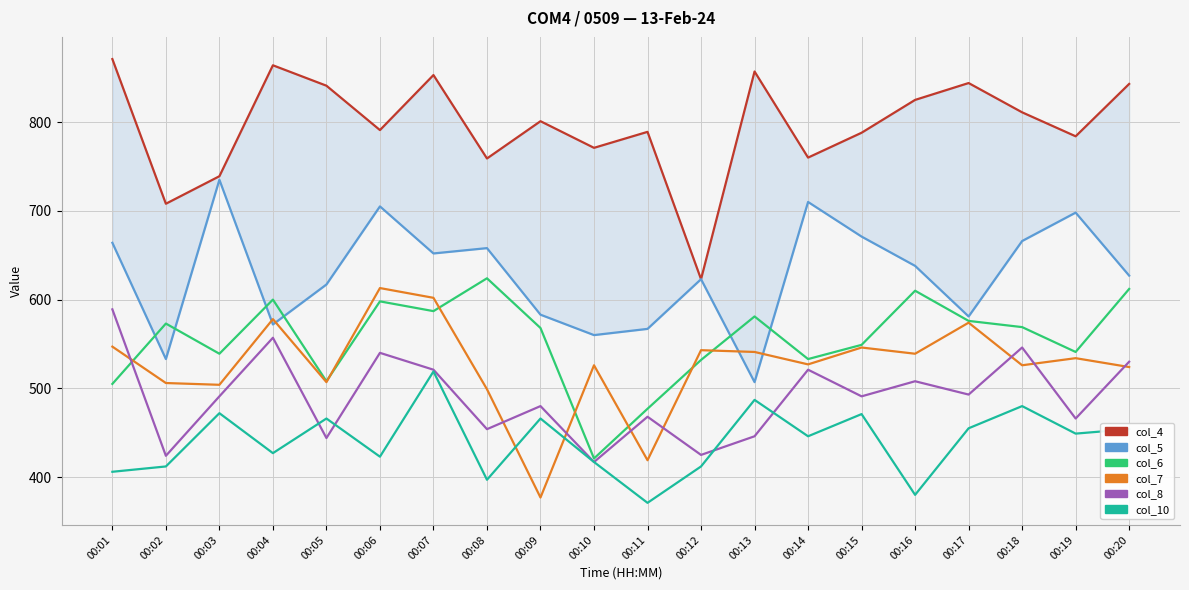

Where do col_10 and col_7 first cross each other?

00:08 and 00:09